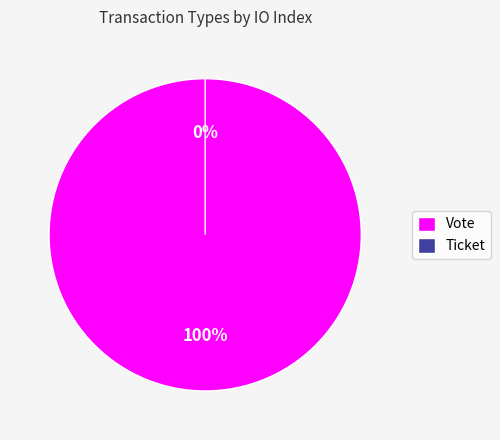

Count the number of slices in the pie.

2